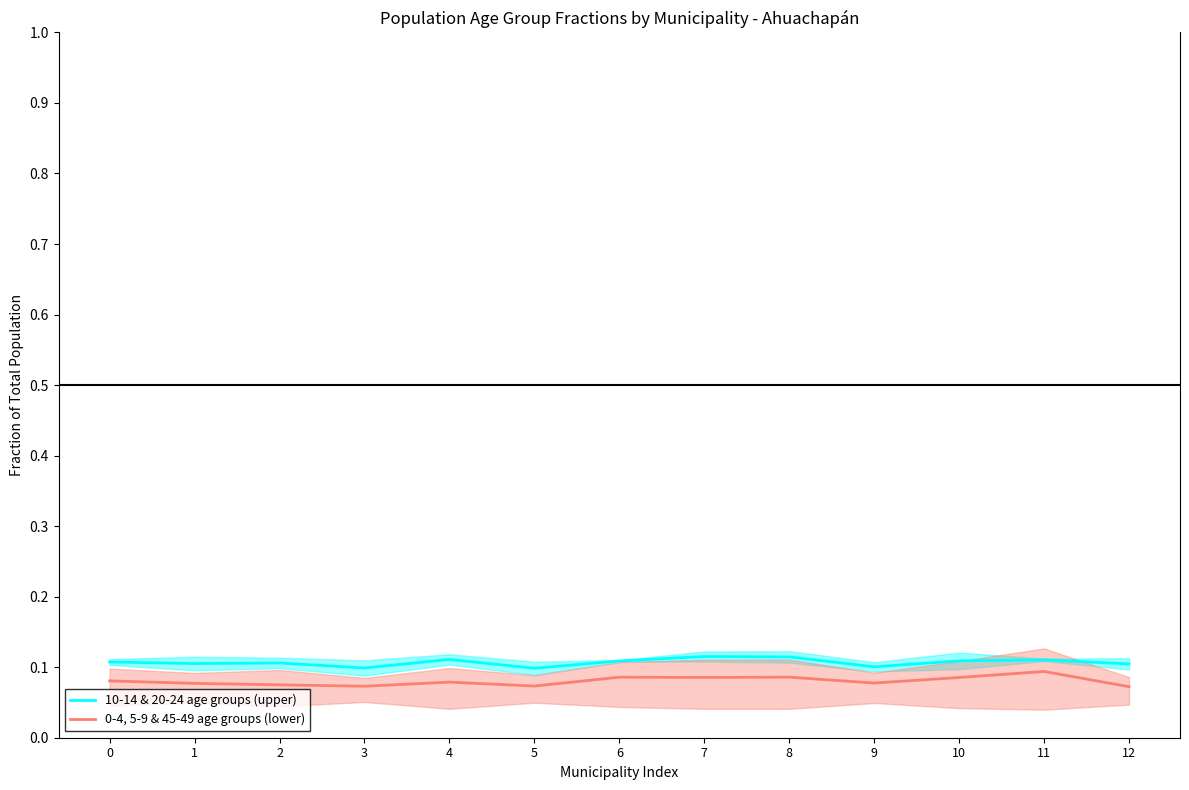

The value of 0-4, 5-9 & 45-49 age groups (lower) at 3 is 0.1. True or false?

True